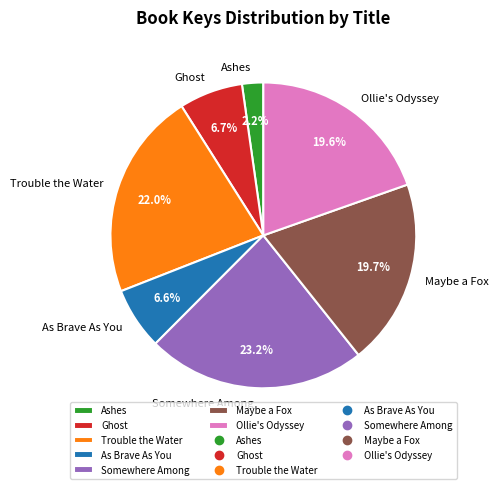

To the nearest percent, what portion does Ashes represent?

2%